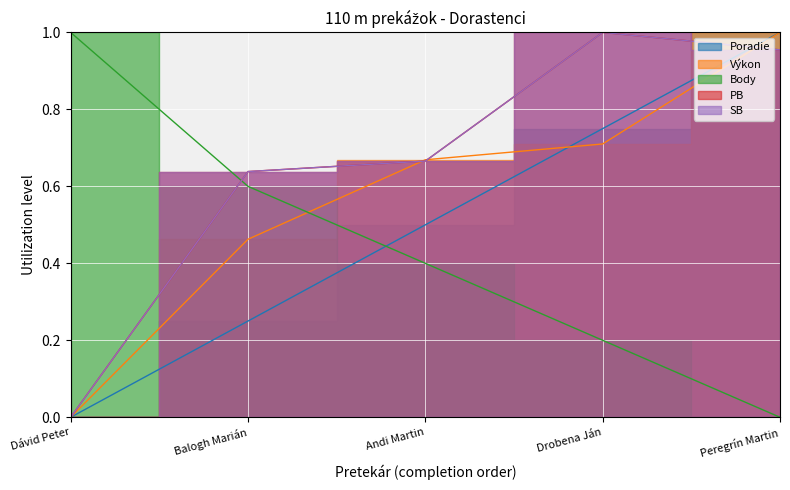

Rank the series by their maximum value, from highest to lowest.

Poradie, Výkon, Body, PB, SB